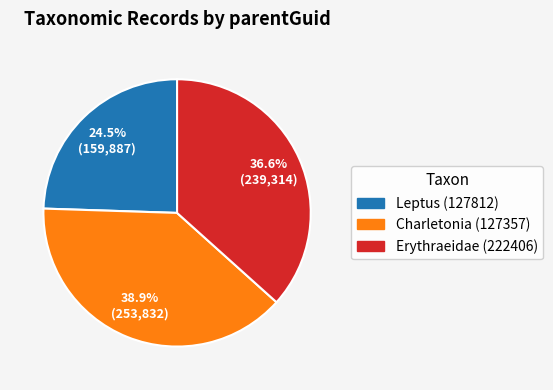

What is the largest slice in the pie chart?

Charletonia (127357)